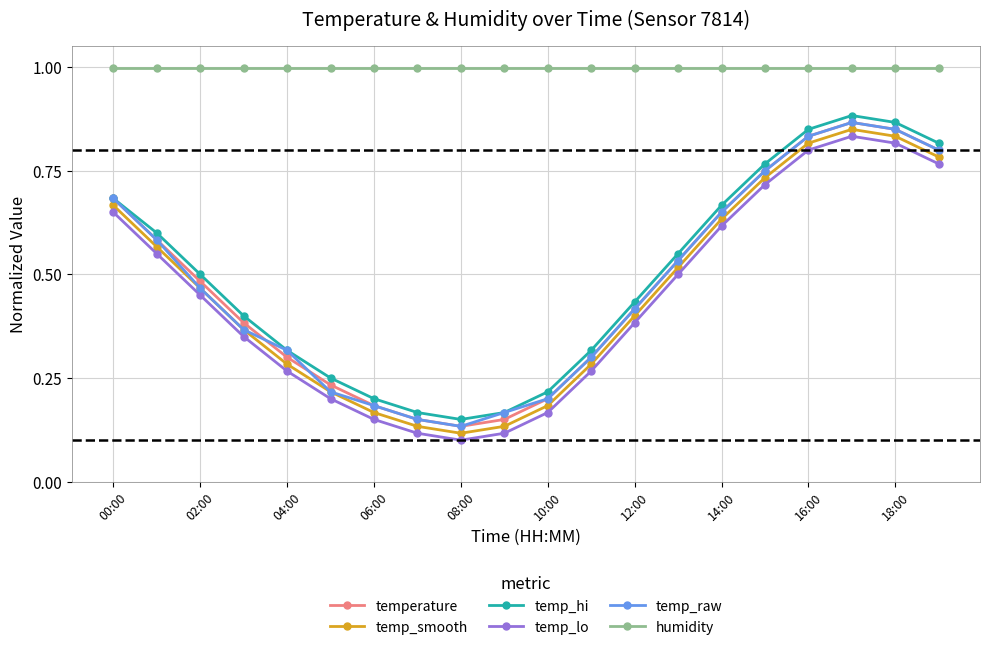

In temp_raw, how many points are lower than both neighbors (excluding endpoints)?

1